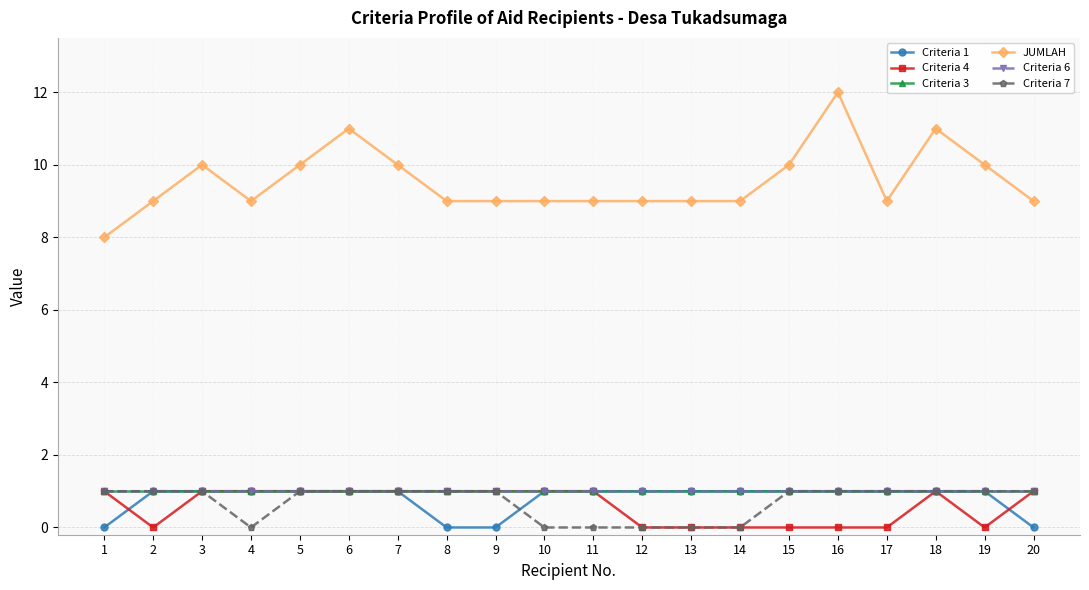

At which category is the sum across all series the highest?

6